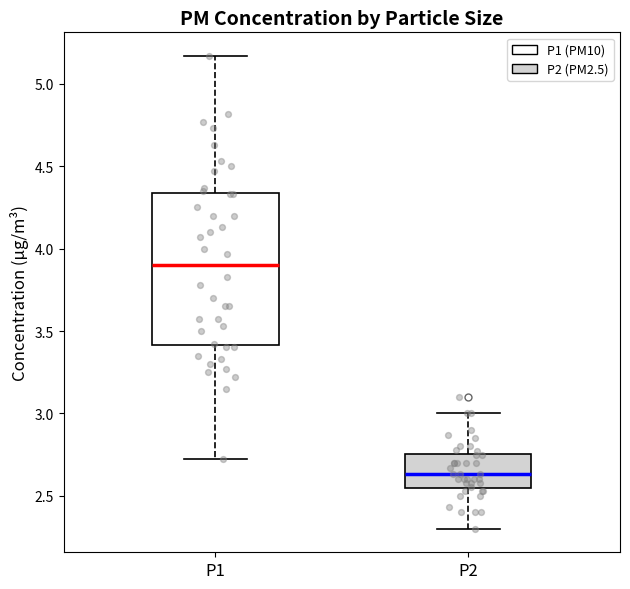

Comparing the boxes themselves (not the whiskers), which one is the tallest?

P1